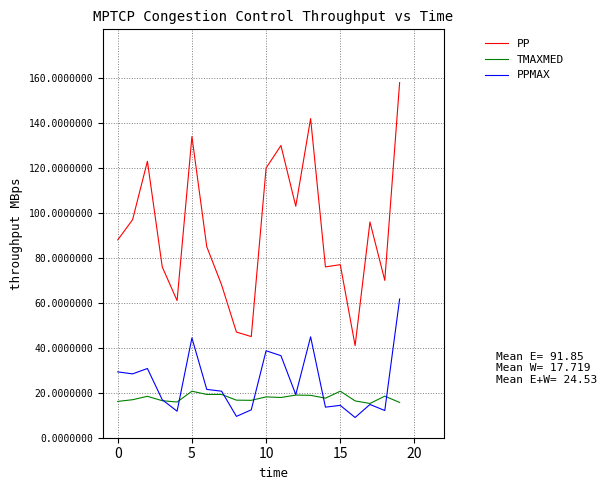

Rank the series by their maximum value, from lowest to highest.

TMAXMED, PPMAX, PP